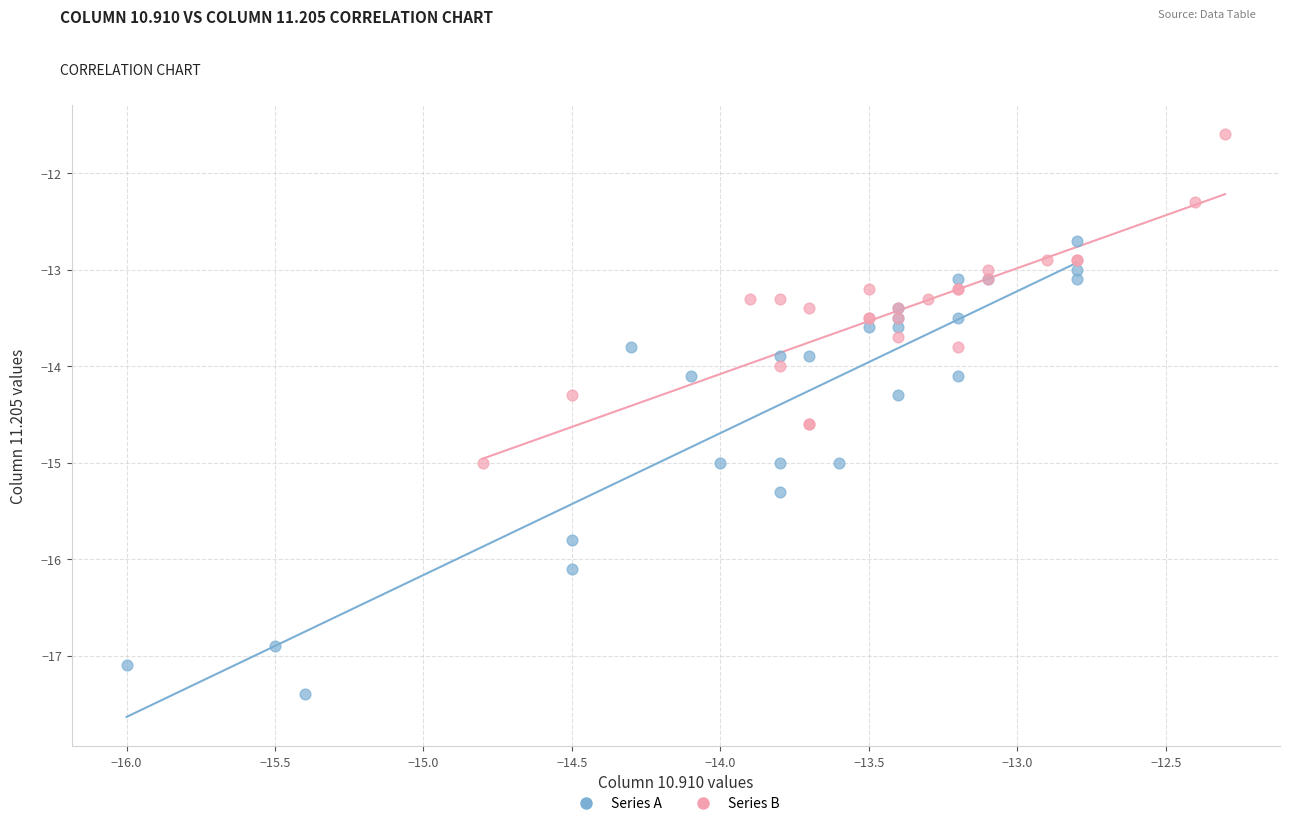

Which series has the widest spread of Y values?

Series A